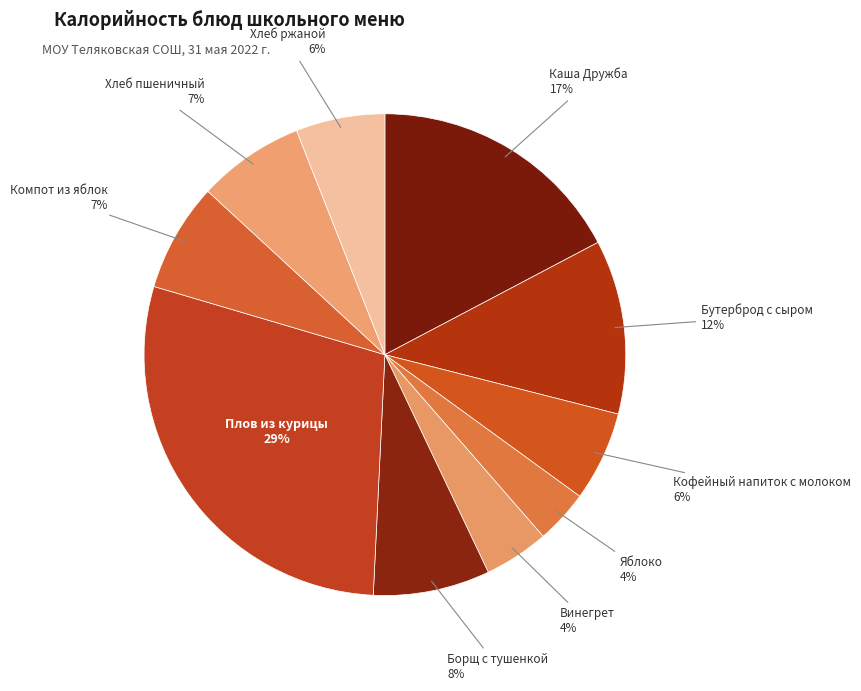

How many segments does this pie chart have?

10